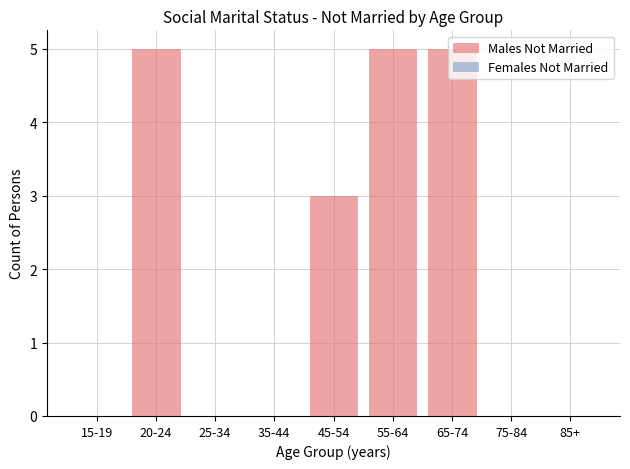

What is the change in value from 45-54 to 75-84?

-3